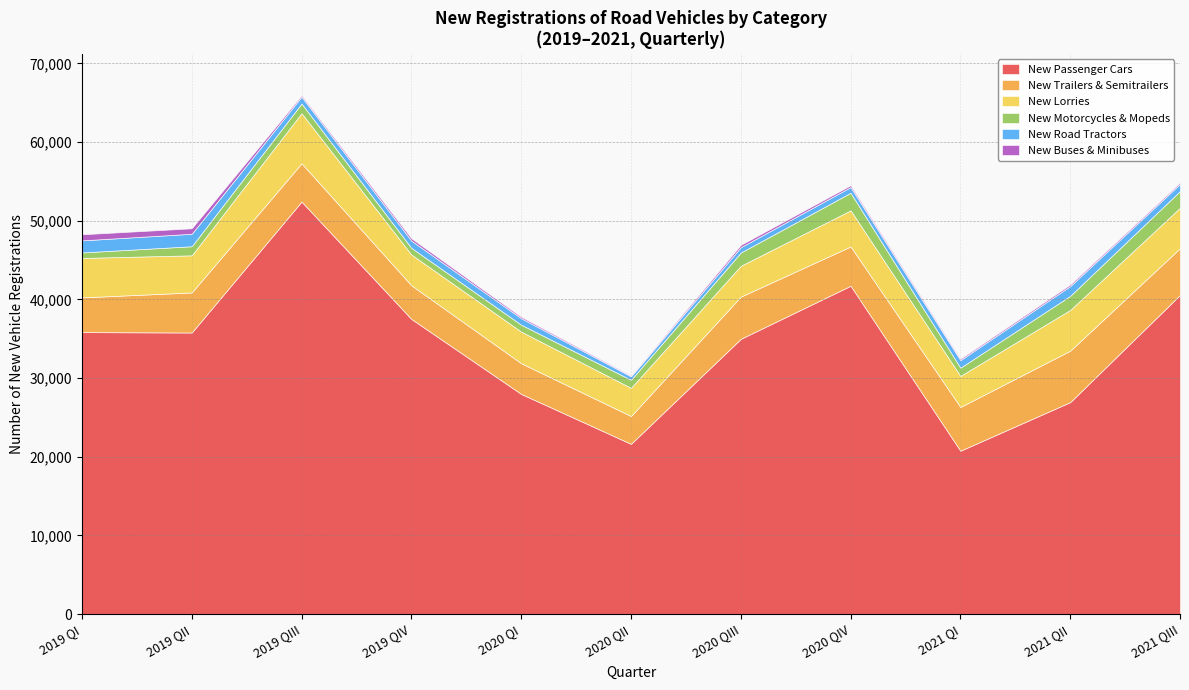

What is the value of the Passenger cars (2019 QI) point at the 2nd from the left?

35787